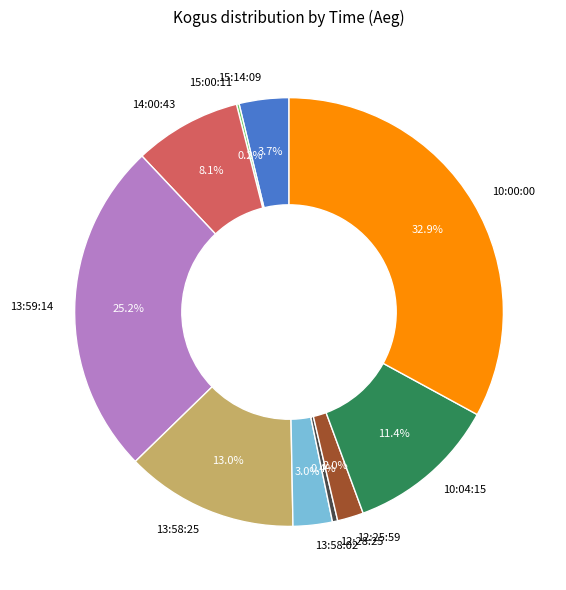

Is 13:58:25 the majority of the pie?

No